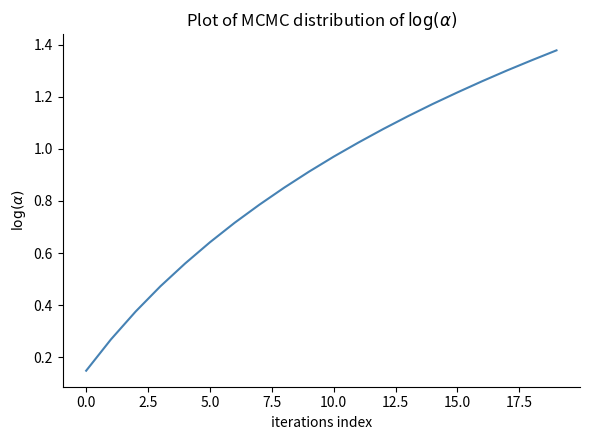

What is the maximum value shown in the chart?

1.4